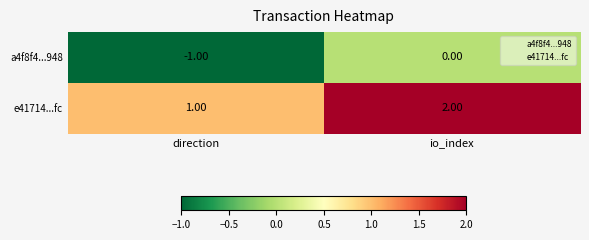

What is the maximum value shown in the chart?

2